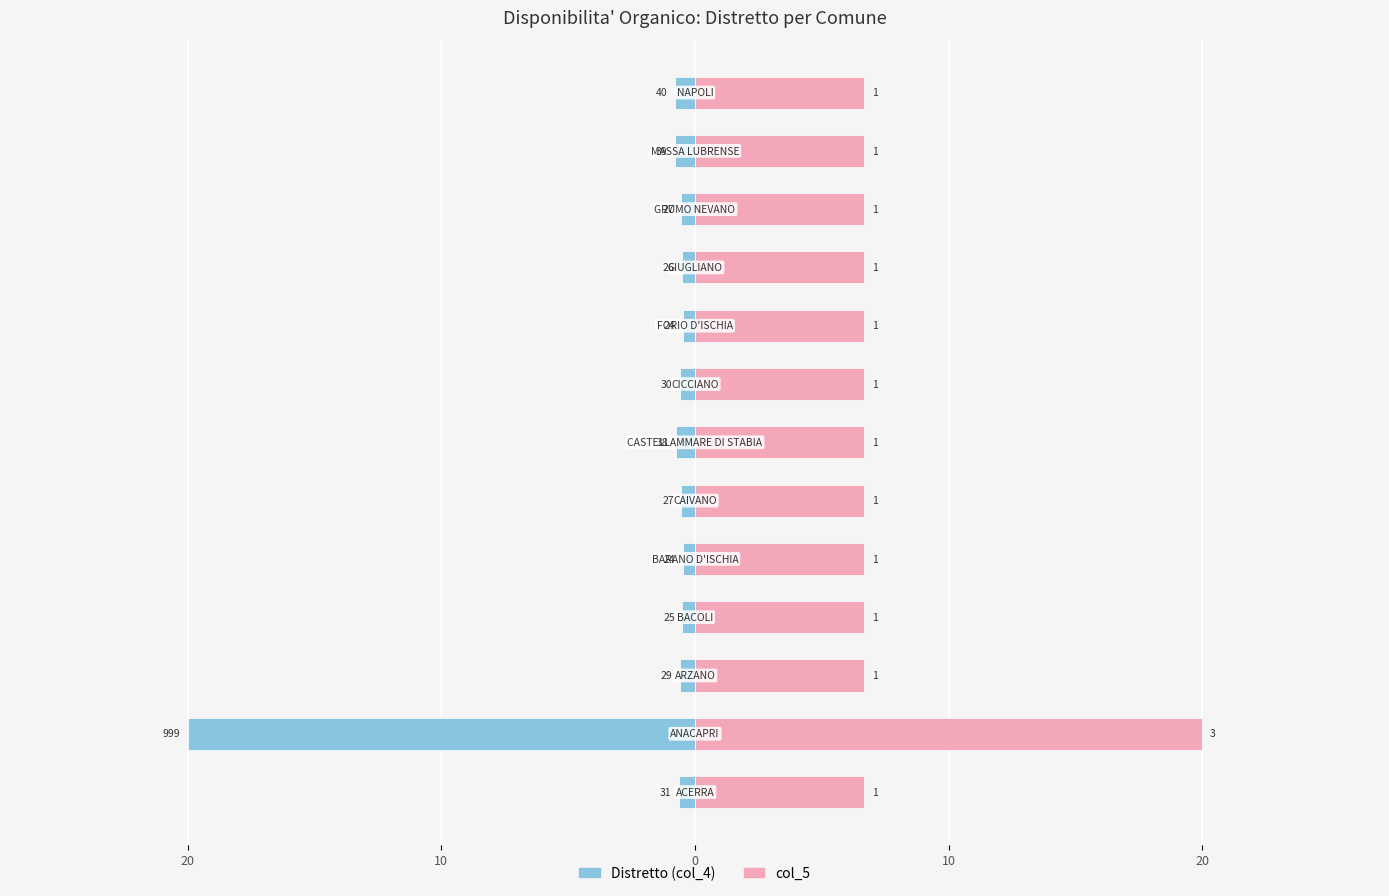

What is the minimum value for col_5?

6.7